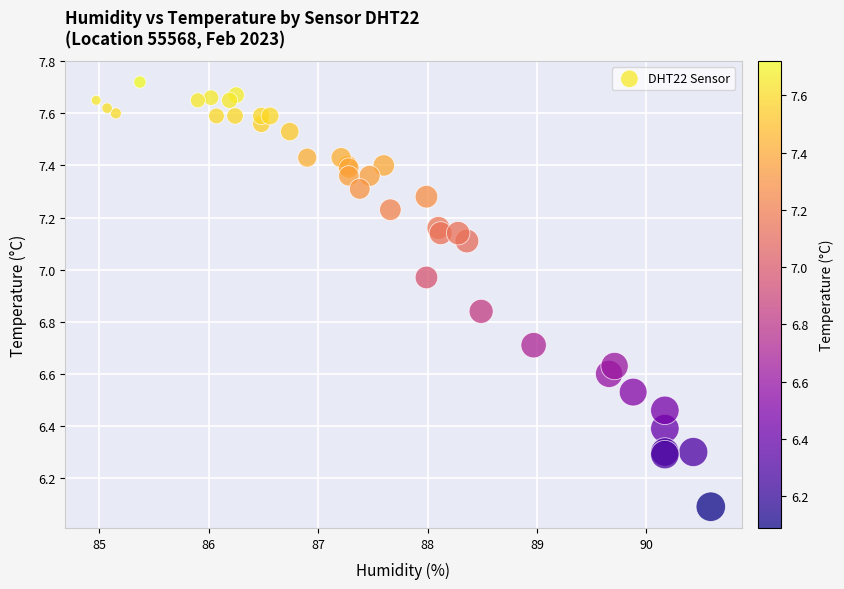

What Y value in the scatter plot is closest to 6?

6.1